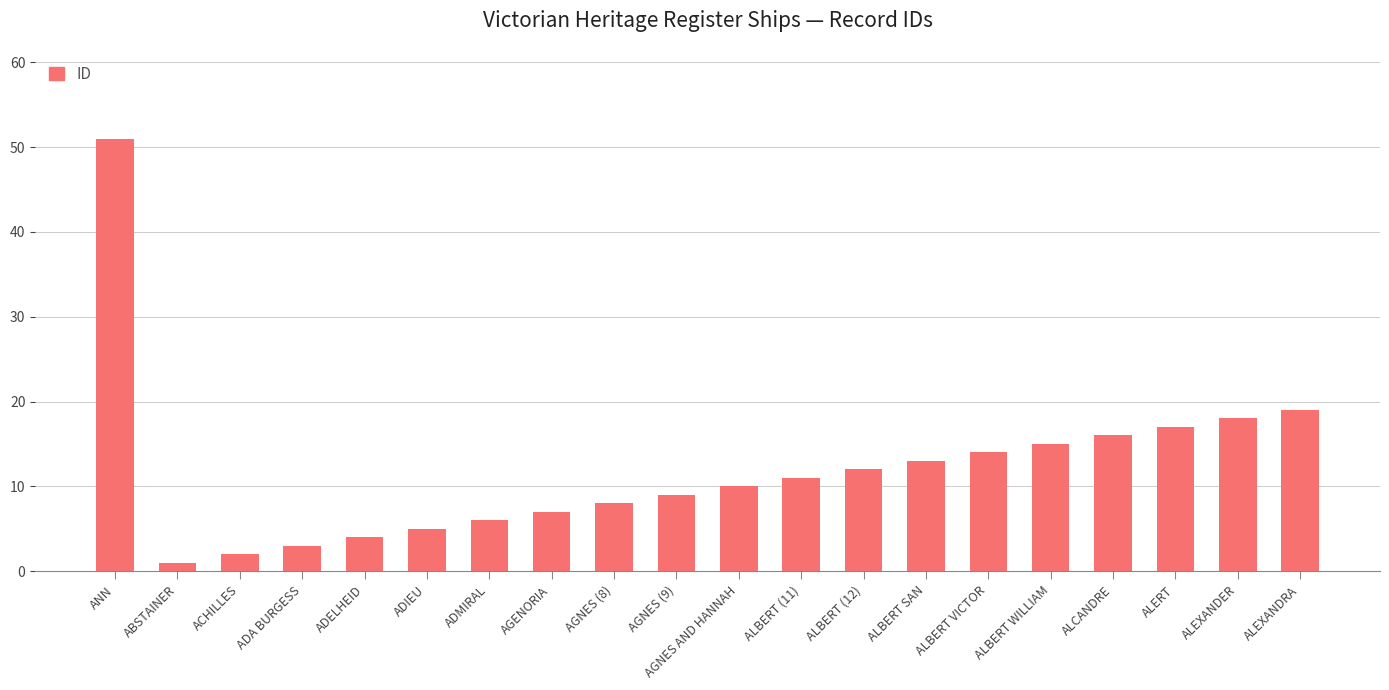

Are the bars horizontal?

No